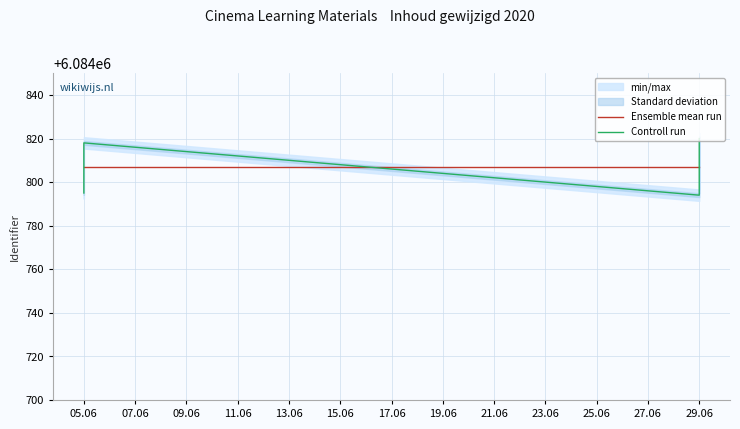

What is the total value across all series at 29.06?

12169600.8